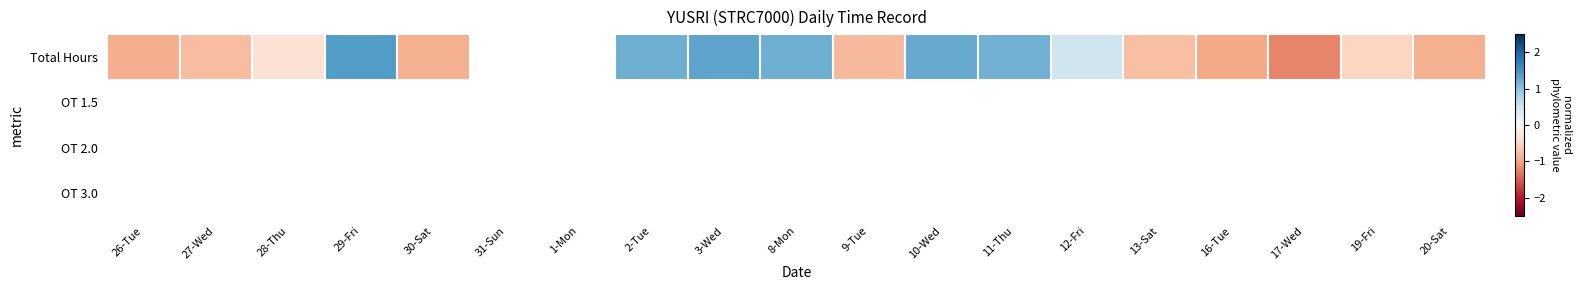

List the labels in order of Total Hours value, largest first.

29-Fri, 31-Sun, 1-Mon, 3-Wed, 10-Wed, 2-Tue, 8-Mon, 11-Thu, 12-Fri, 28-Thu, 19-Fri, 13-Sat, 27-Wed, 9-Tue, 30-Sat, 20-Sat, 26-Tue, 16-Tue, 17-Wed